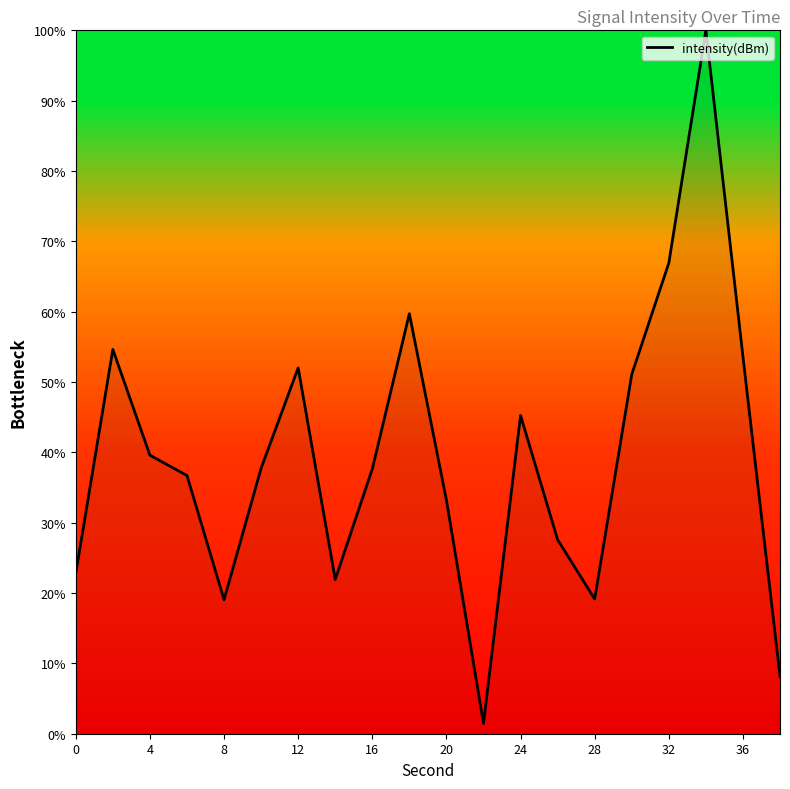

What is the greatest value displayed?

100.0